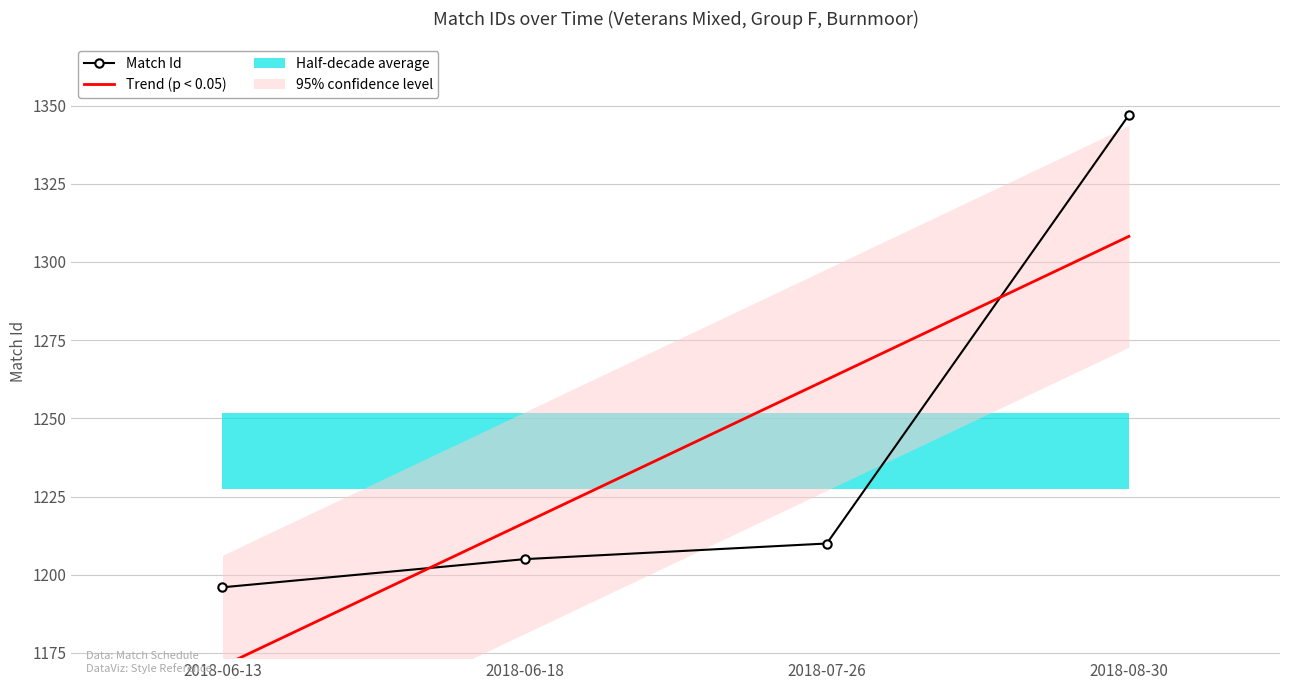

Is this an area chart (filled region under the line)?

No